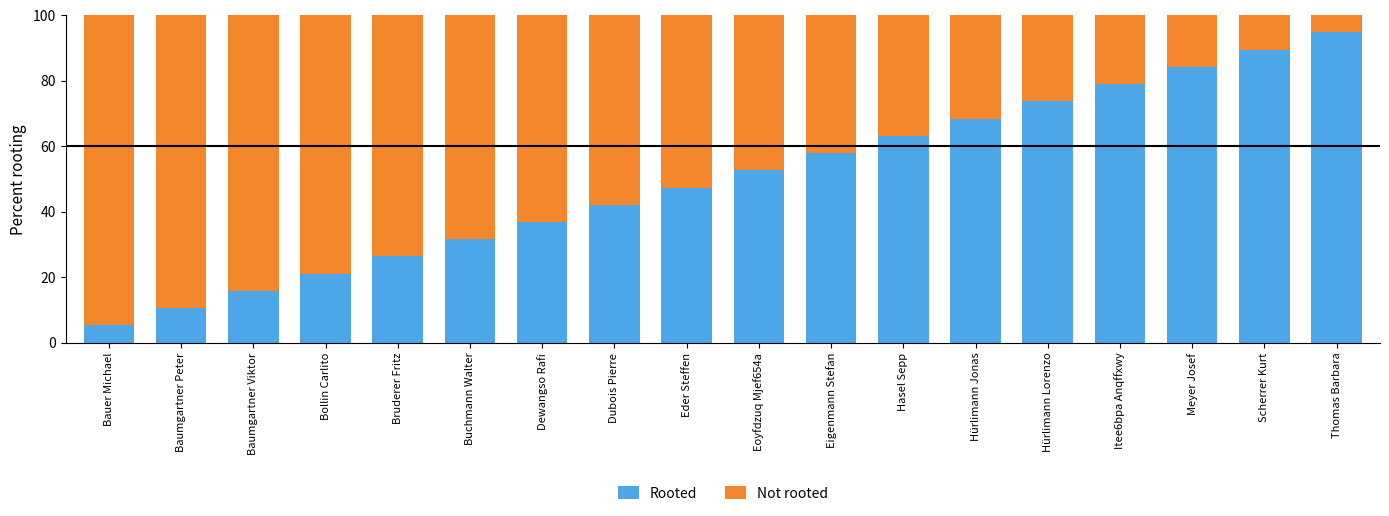

The Rooted series shows 17.8 at Hürlimann Lorenzo. True or false?

False